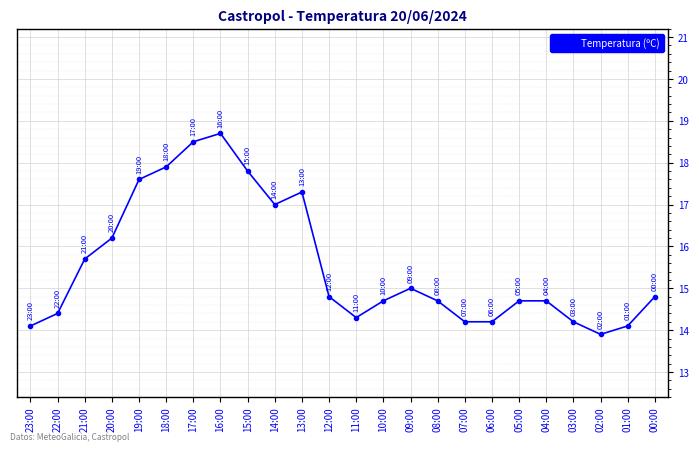

Where is the first local maximum?

16:00